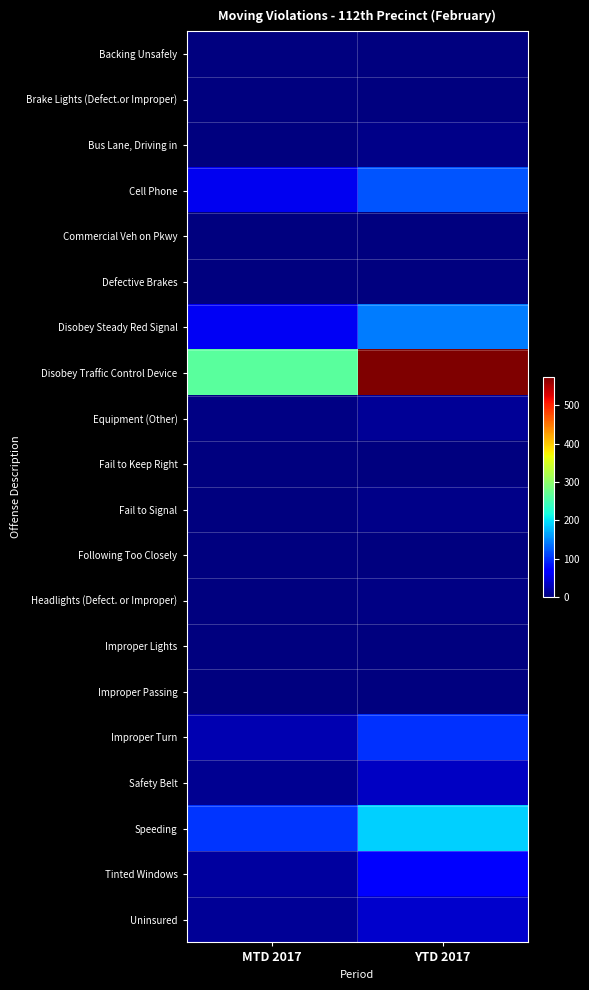

What is the difference between the highest and lowest values at YTD 2017?

575